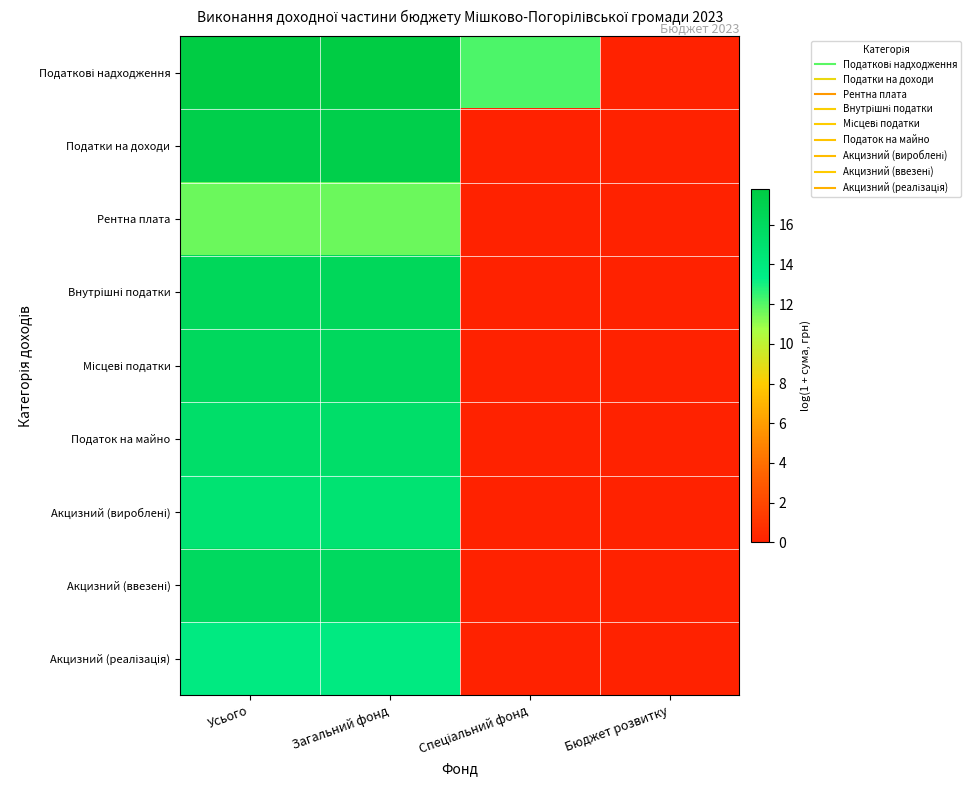

Which series has the widest spread of values?

Податкові надходження